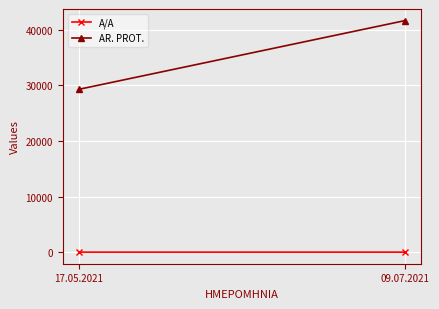

List the labels in order of A/A value, smallest first.

17.05.2021, 09.07.2021